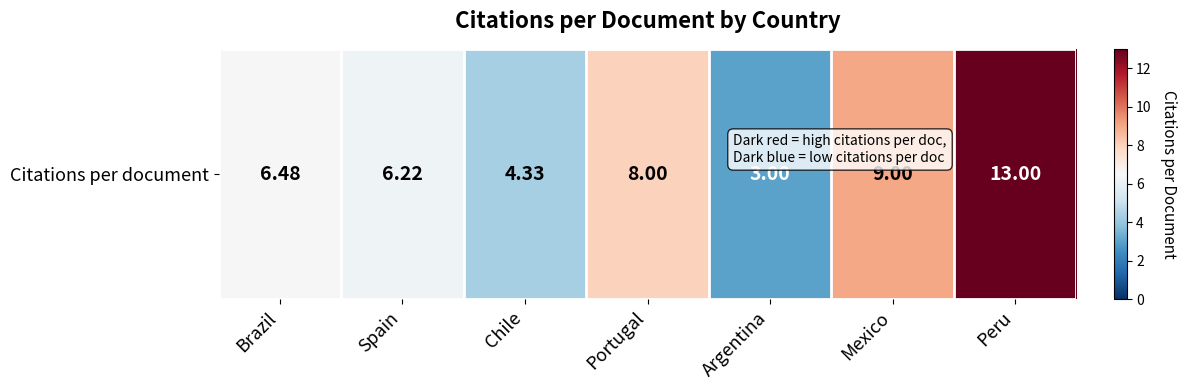

Rank the categories by value from lowest to highest.

Argentina, Chile, Spain, Brazil, Portugal, Mexico, Peru